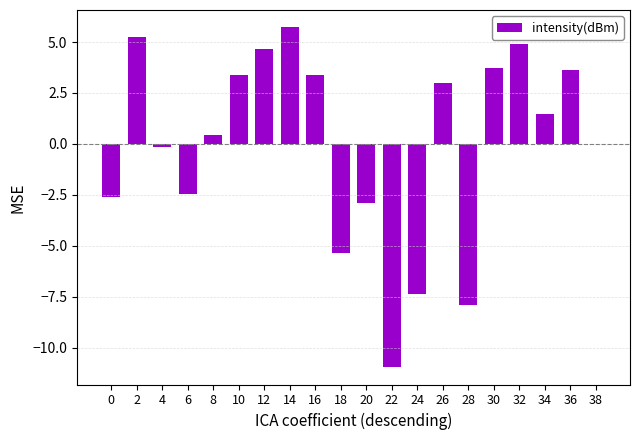

What is the change in value from 20 to 22?

-8.1